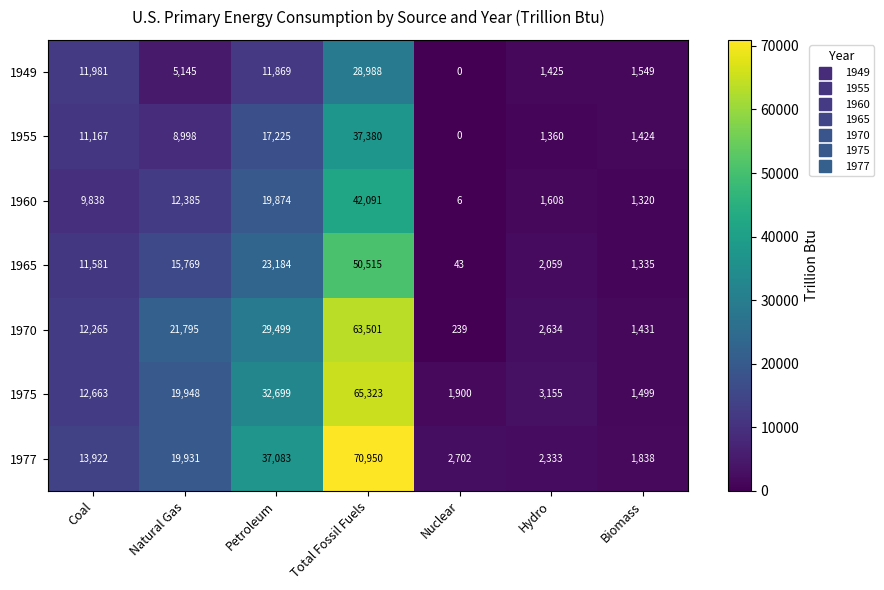

Between Total Fossil Fuels and Biomass, which series saw the biggest shift?

1977